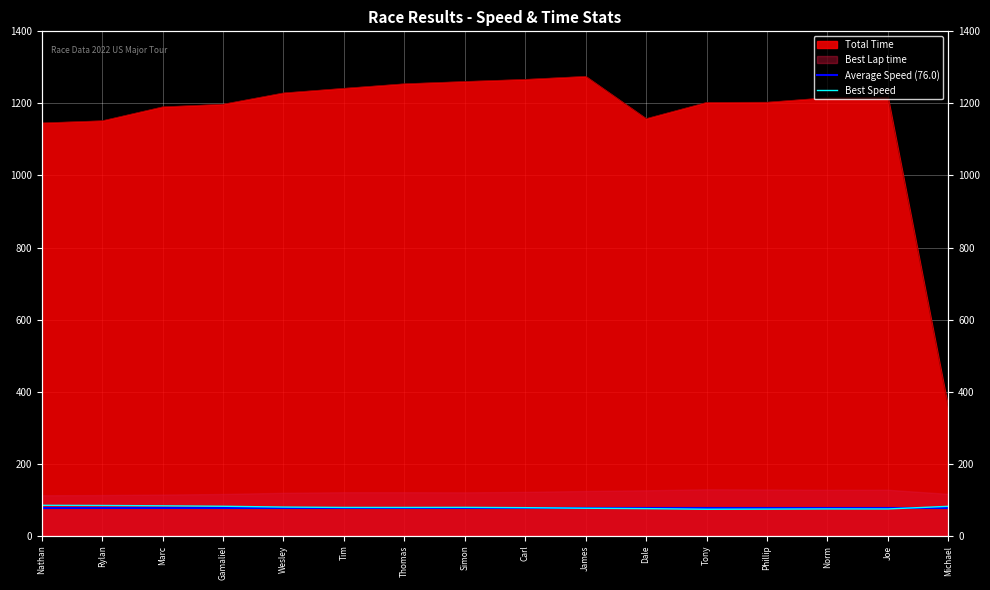

True or false: Total Time and Best Lap time intersect in this chart.

False